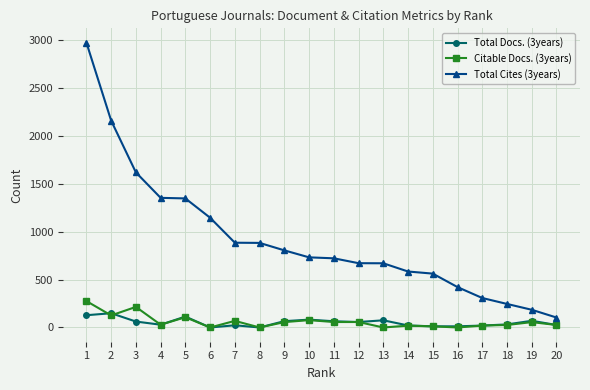

True or false: Total Cites (3years) and Citable Docs. (3years) intersect in this chart.

False